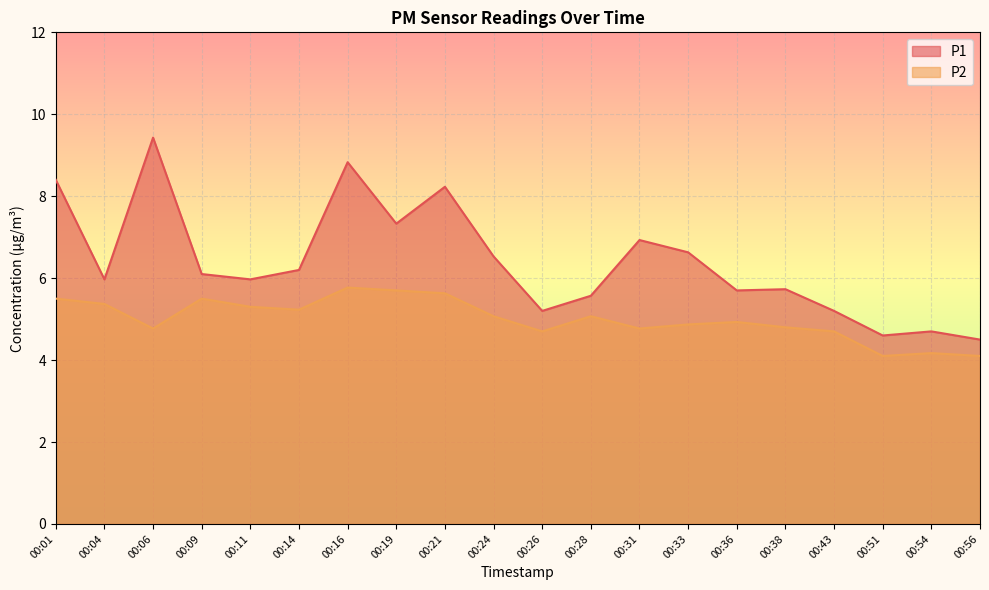

Is the value of P1 at 00:56 greater than the value of P2 at 00:04?

No